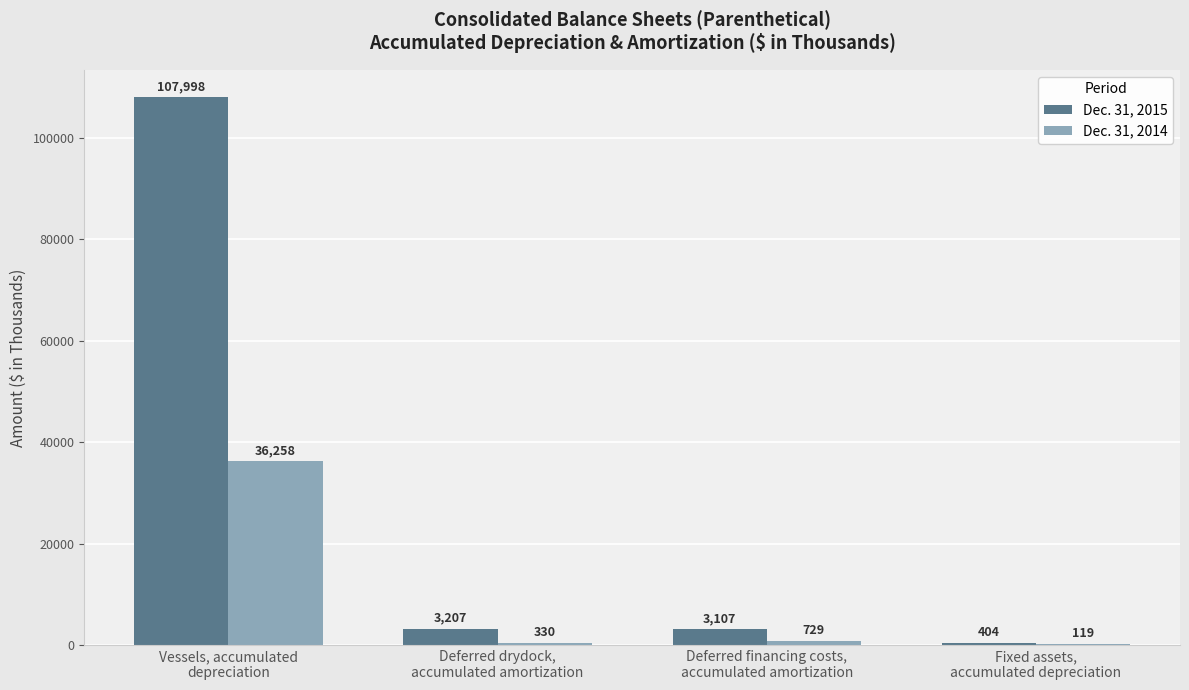

Reading left to right, transcribe all the data shown in this chart.

Dec. 31, 2015: 107998	3207	3107	404
Dec. 31, 2014: 36258	330	729	119